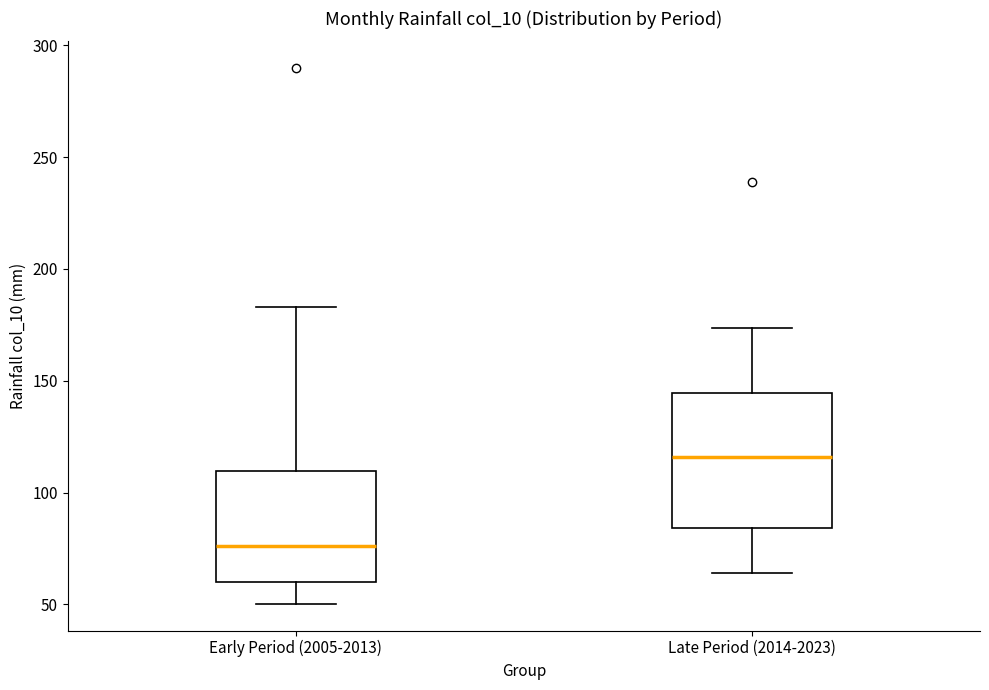

Reading left to right, transcribe this box plot: for each box, give where its median line is, the range the box spans, and where its two whiskers end, as read against the y-axis. The values are not printed on the chart, so give them approximately, as read against the axis.

Early Period (2005-2013): median 75, box 60 to 110, whiskers 50 to 185
Late Period (2014-2023): median 115, box 85 to 145, whiskers 65 to 175